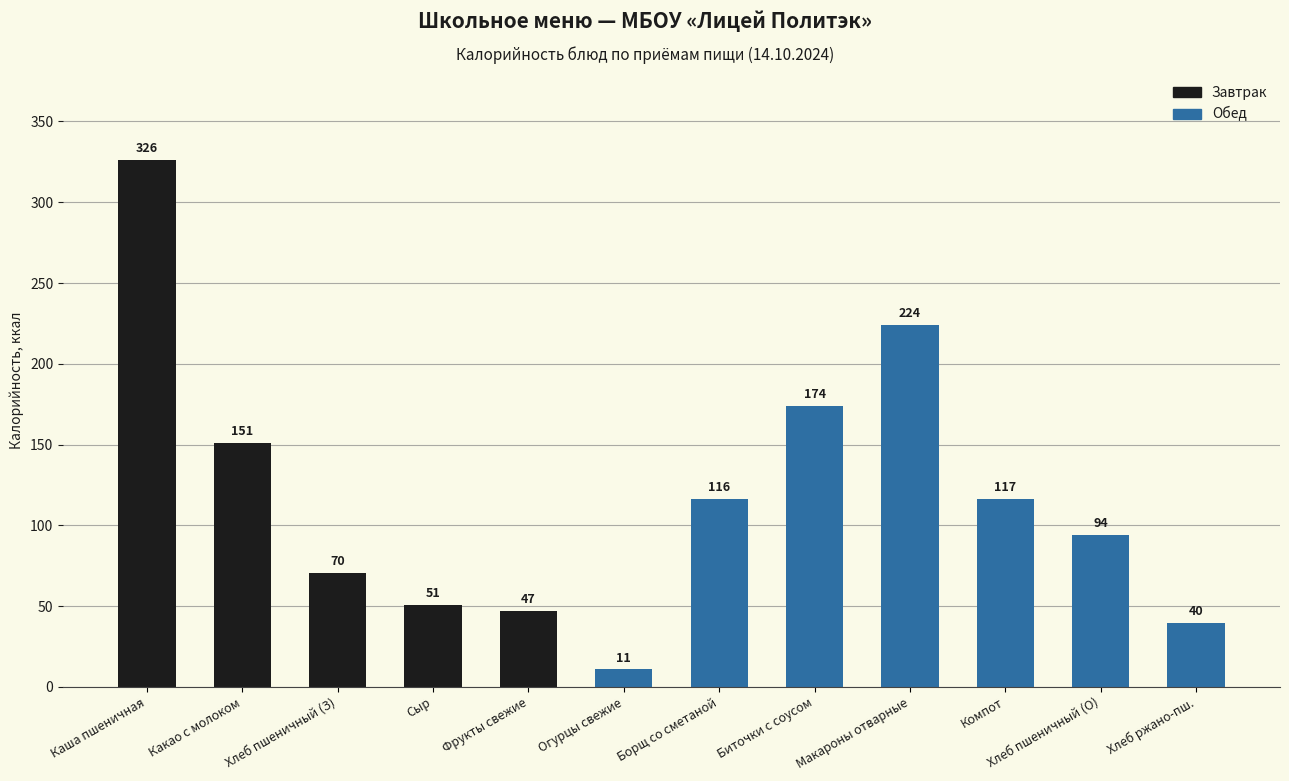

Approximately how many times larger is the value at Компот compared to Фрукты свежие?

2.5